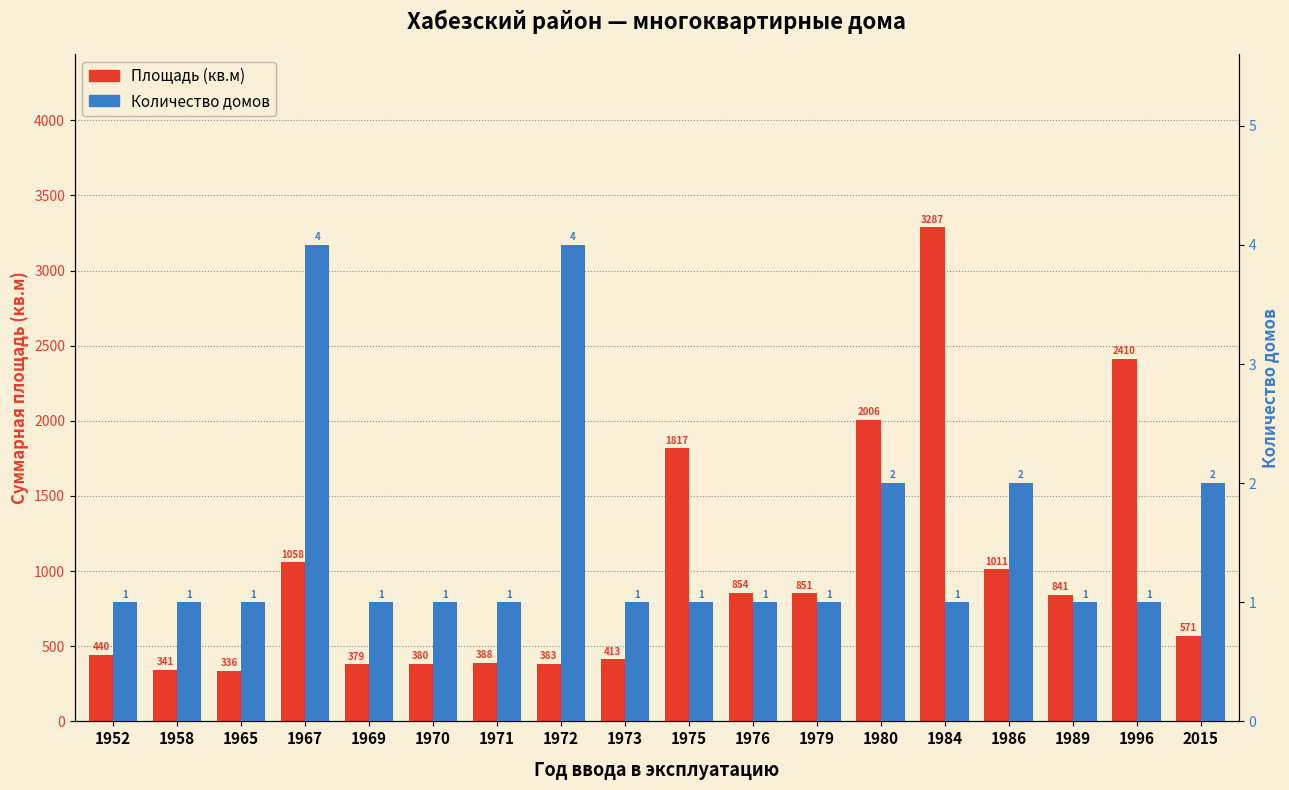

Reading left to right, what are all the values shown in this chart?

Площадь (кв.м): 440.0	341.0	336.0	1058.5	378.7	380.5	388.1	383.4	412.7	1817.0	853.6	851.4	2006.2	3287.2	1011.3	841.0	2410.0	571.0
Количество домов: 1.0	1.0	1.0	4.0	1.0	1.0	1.0	4.0	1.0	1.0	1.0	1.0	2.0	1.0	2.0	1.0	1.0	2.0